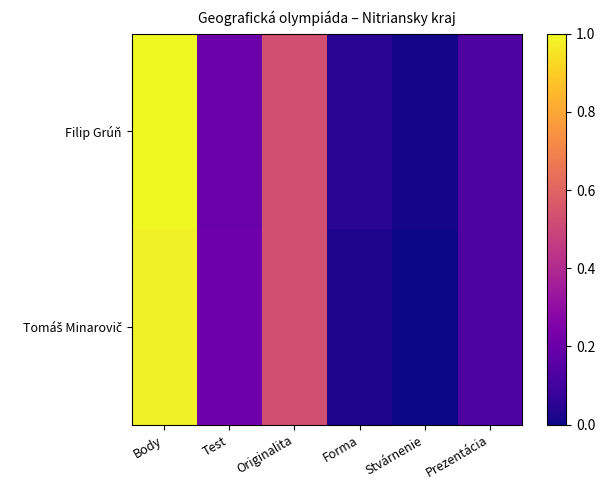

Which series changed the most between Body and Forma?

Filip Grúň